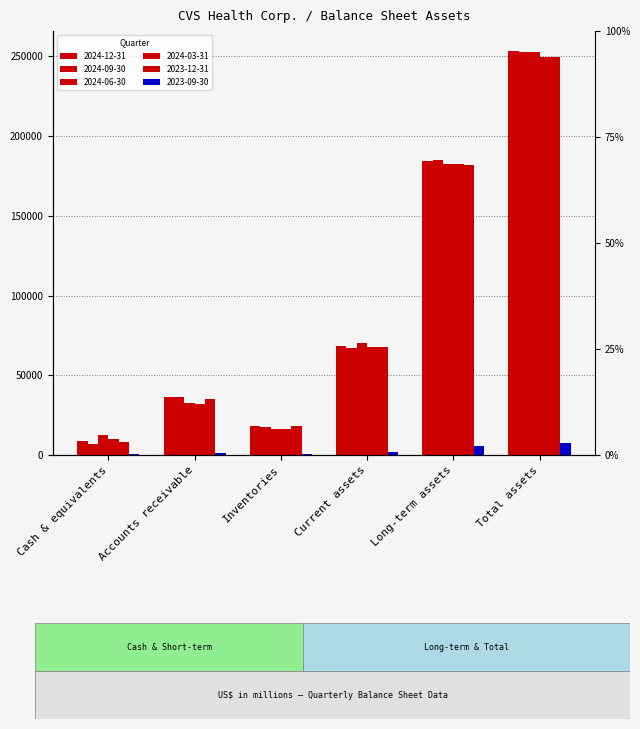

Rank the series at Total assets from lowest to highest value.

2023-09-30, 2023-12-31, 2024-03-31, 2024-09-30, 2024-06-30, 2024-12-31